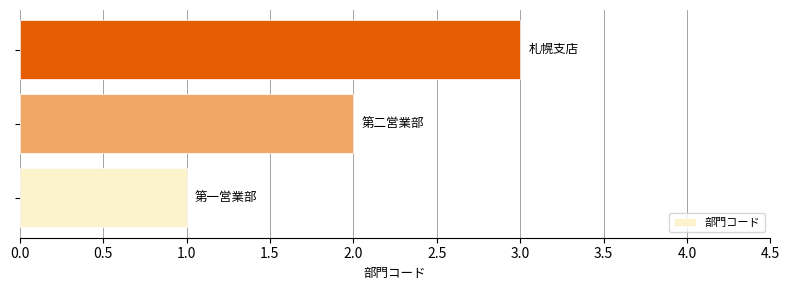

What is the sum of all values?

6